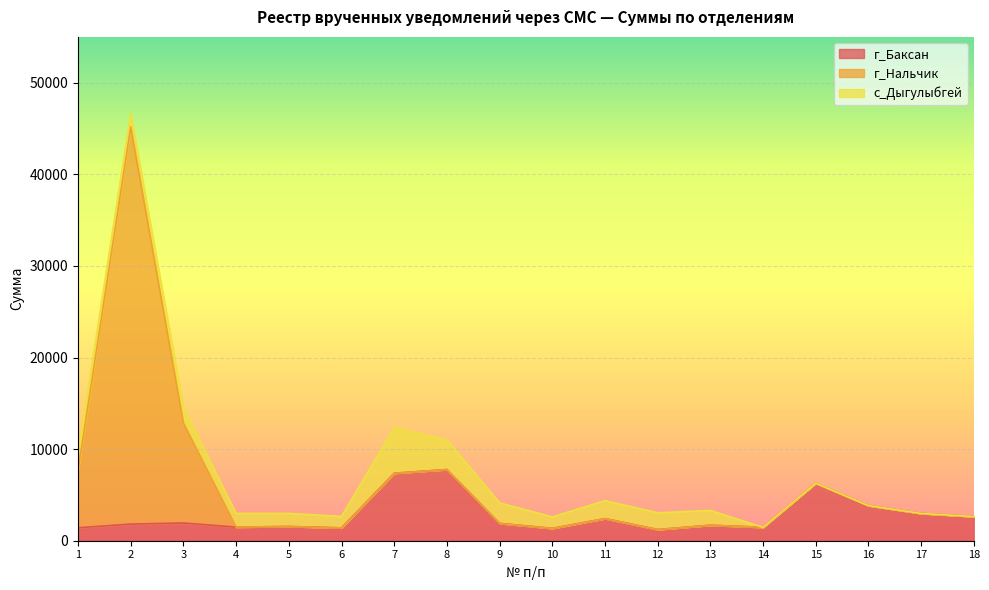

Reading left to right, extract all data points from this chart.

г_Баксан: 1=1416.9	2=1816.4	3=1936.1	4=1487.2	5=1552.3	6=1400.8	7=7366.3	8=7767.9	9=1890.6	10=1344.9	11=2411.6	12=1215.3	13=1690.3	14=1461.2	15=6272.4	16=3829.3	17=2974.0	18=2633.6
г_Нальчик: 1=6238.5	2=43358.9	3=10916.6	4=0.0	5=0.0	6=0.0	7=0.0	8=0.0	9=0.0	10=0.0	11=0.0	12=0.0	13=0.0	14=0.0	15=0.0	16=0.0	17=0.0	18=0.0
с_Дыгулыбгей: 1=1829.6	2=1463.6	3=1688.3	4=1496.4	5=1429.3	6=1251.4	7=4981.5	8=3232.6	9=2239.4	10=1257.6	11=1965.5	12=1834.7	13=1614.3	14=0.0	15=0.0	16=0.0	17=0.0	18=0.0